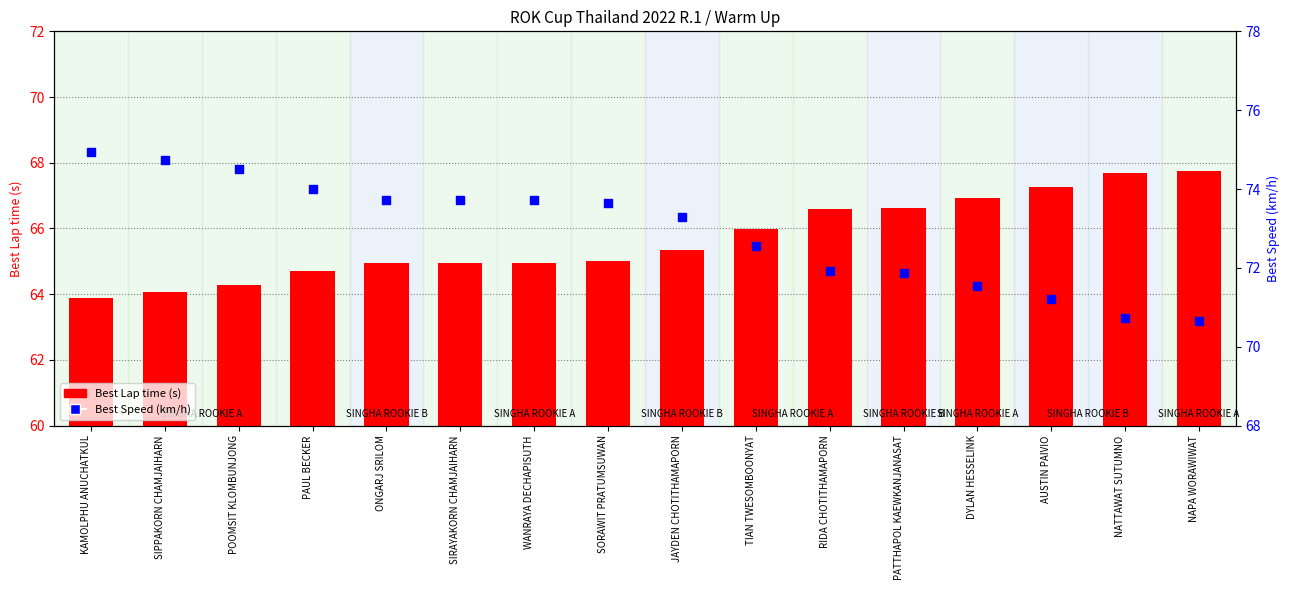

Which series has the widest spread of Y values?

Best Speed (km/h)